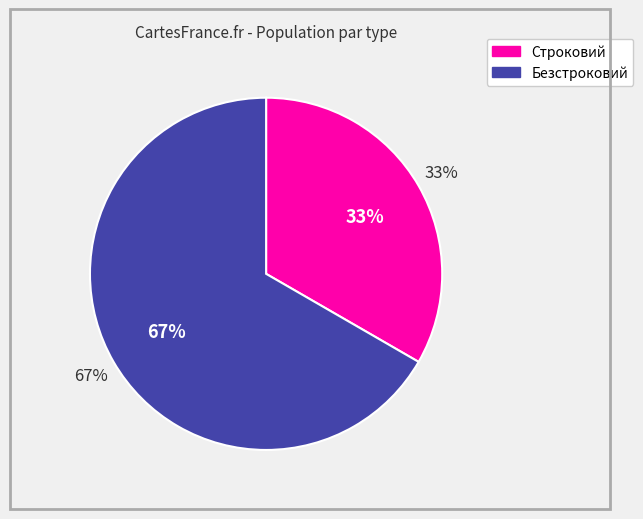

What is the largest slice in the pie chart?

Безстроковий